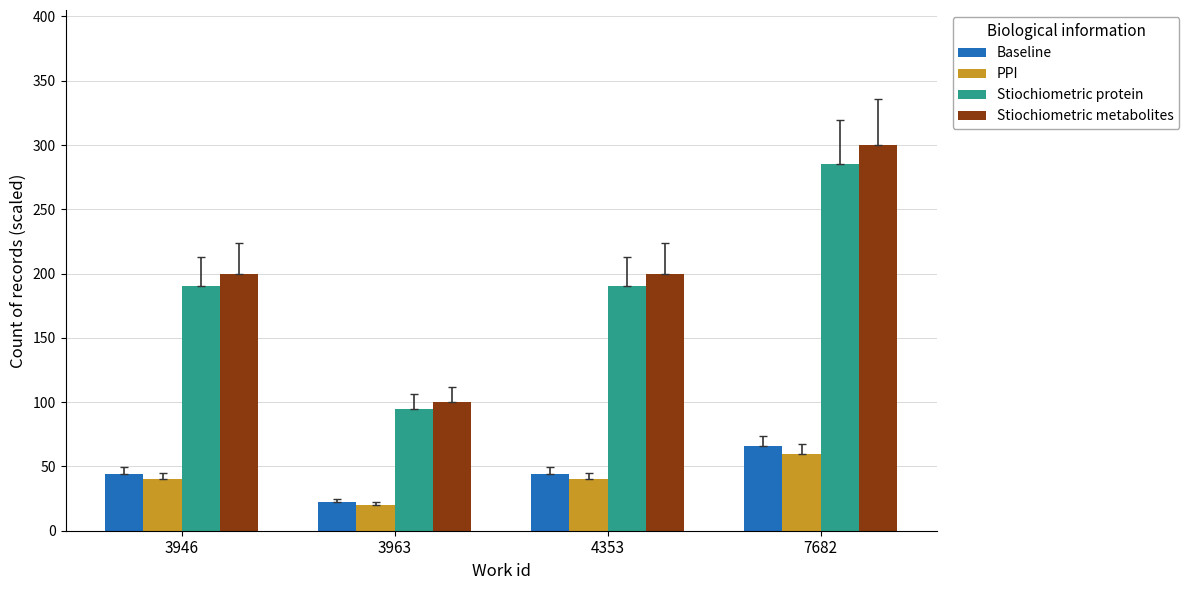

Does the chart contain stacked bars?

No